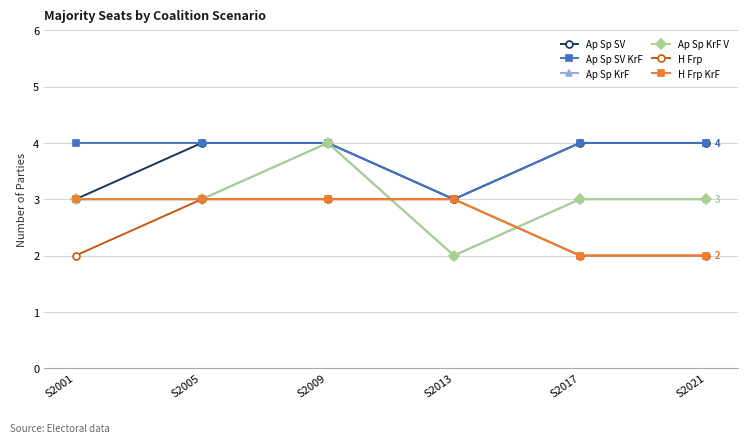

True or false: Ap Sp KrF has a value of 4 at S2021.

False